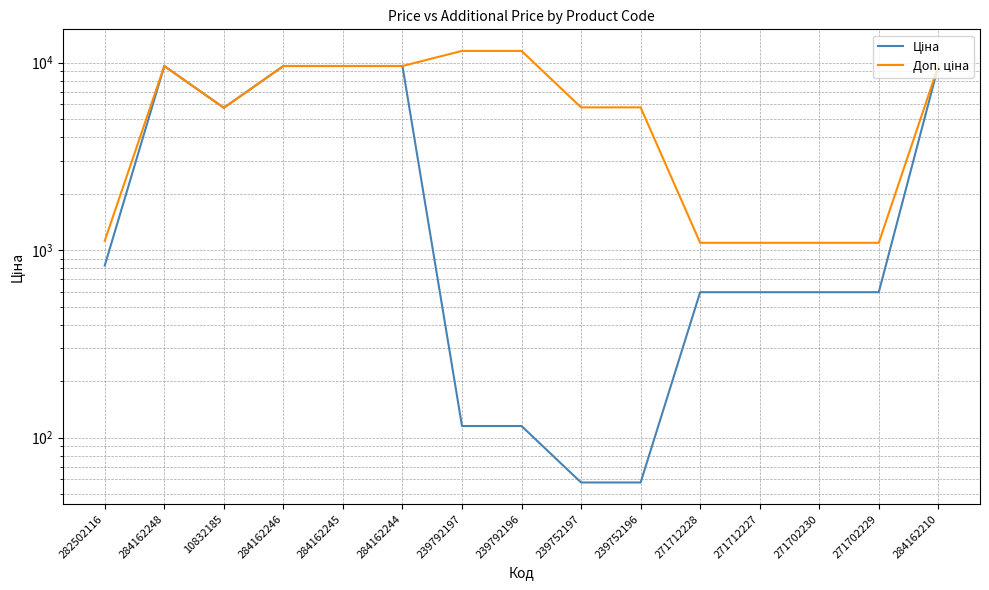

Rank the series at 239792197 from lowest to highest value.

Ціна, Доп. ціна